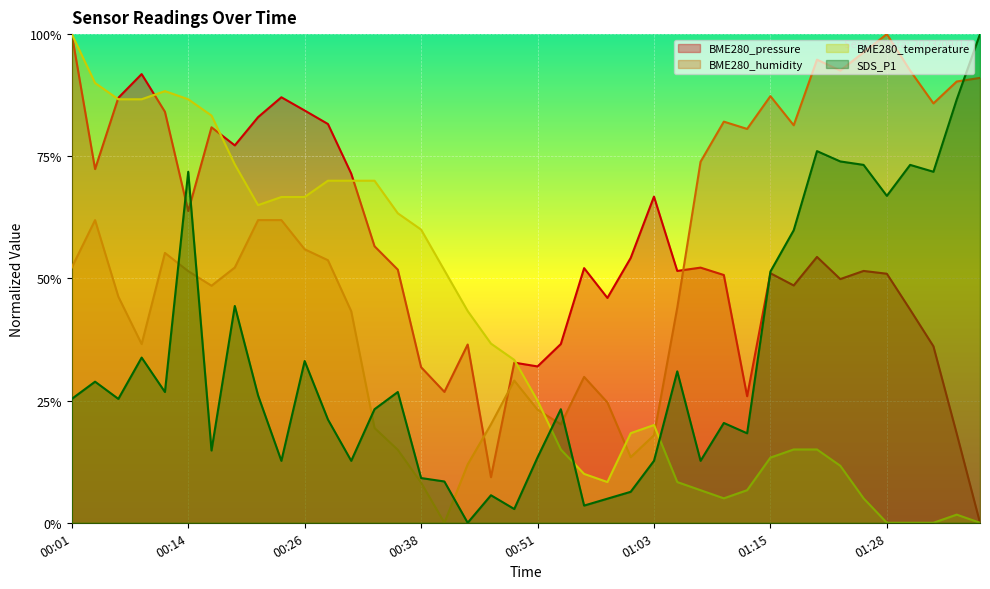

Which series changed the most between 00:46 and 01:11?

BME280_humidity